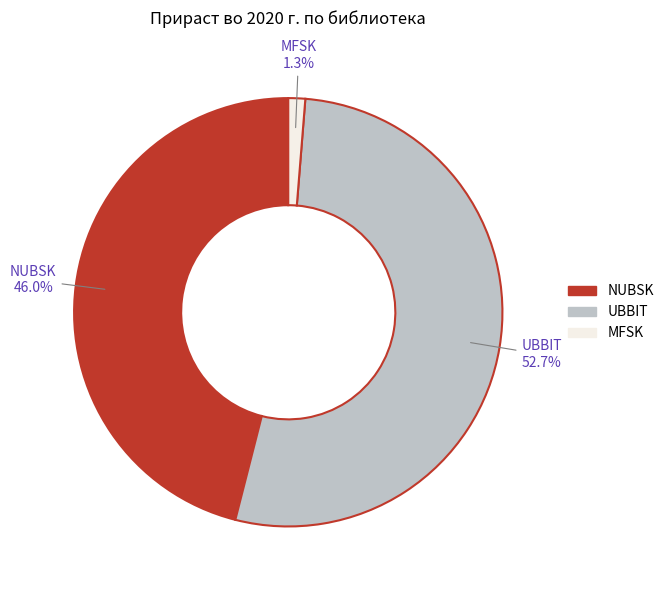

How many slices are in this pie chart?

3